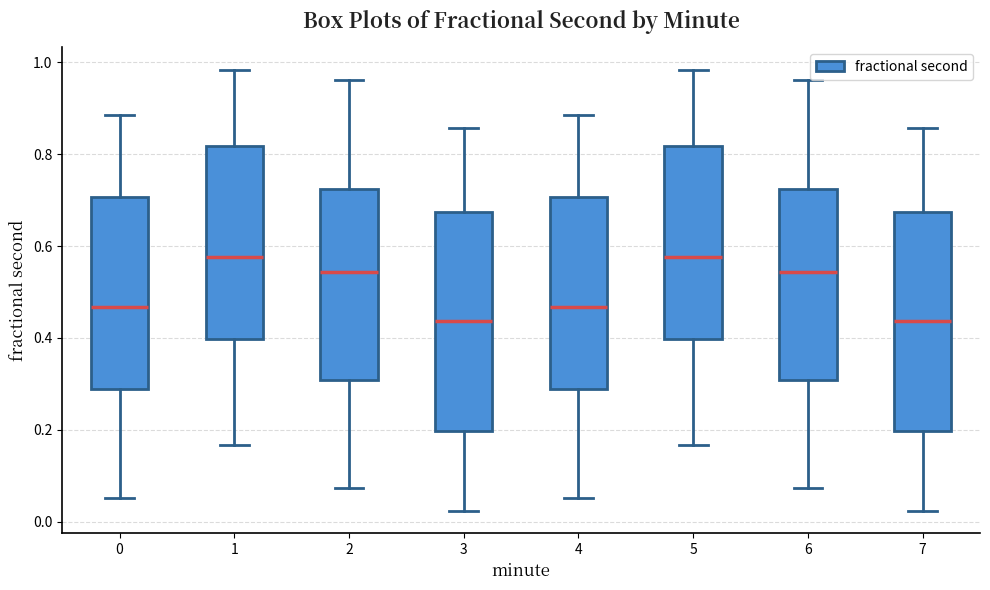

Reading left to right, transcribe this box plot: for each box, give where its median line is, the range the box spans, and where its two whiskers end, as read against the y-axis. The values are not printed on the chart, so give them approximately, as read against the axis.

0: median 0.46, box 0.28 to 0.70, whiskers 0.06 to 0.88
1: median 0.58, box 0.40 to 0.82, whiskers 0.16 to 0.98
2: median 0.54, box 0.30 to 0.72, whiskers 0.08 to 0.96
3: median 0.44, box 0.20 to 0.68, whiskers 0.02 to 0.86
4: median 0.46, box 0.28 to 0.70, whiskers 0.06 to 0.88
5: median 0.58, box 0.40 to 0.82, whiskers 0.16 to 0.98
6: median 0.54, box 0.30 to 0.72, whiskers 0.08 to 0.96
7: median 0.44, box 0.20 to 0.68, whiskers 0.02 to 0.86